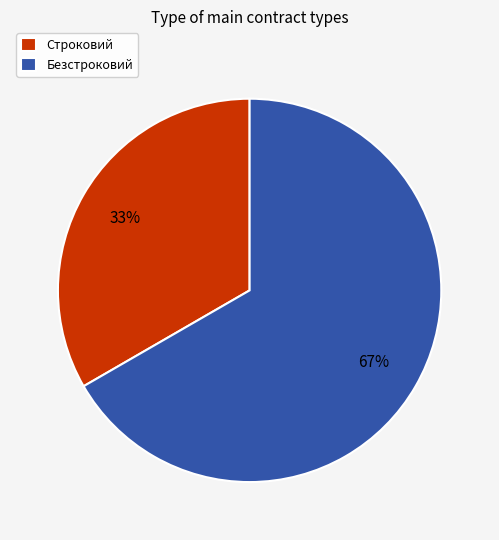

Rank the categories by value from highest to lowest.

Безстроковий, Строковий